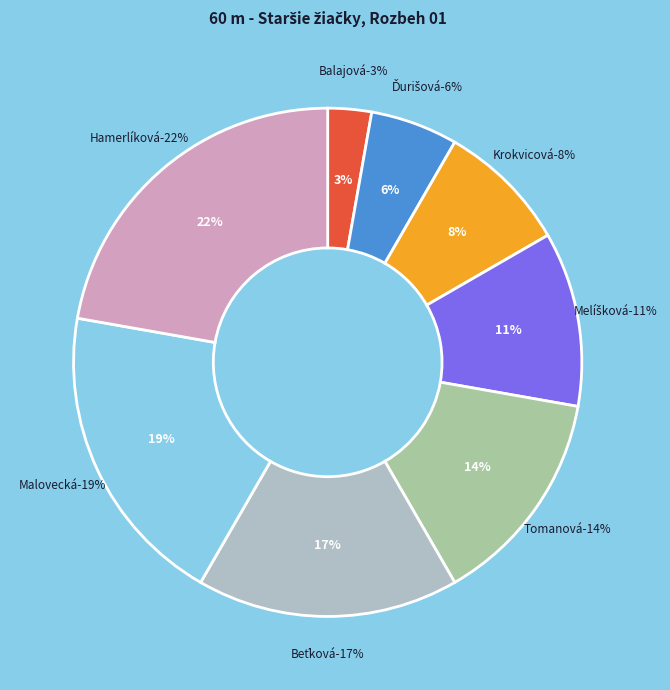

To the nearest percent, what is the combined percentage of Melíšková Liana and Ďurišová Hana?

17%